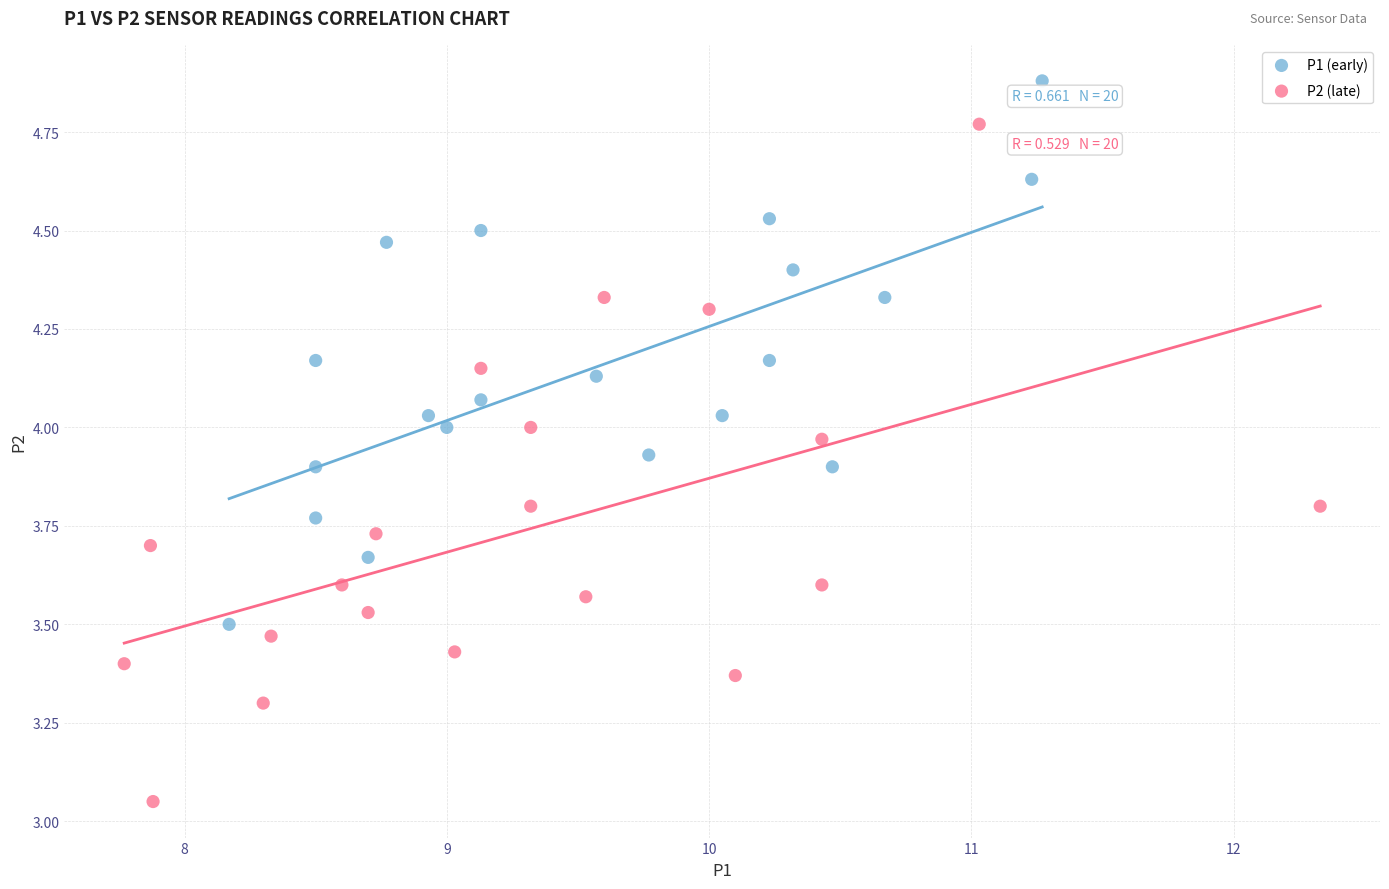

Which series has the largest Y range (max minus min)?

P2 (late)